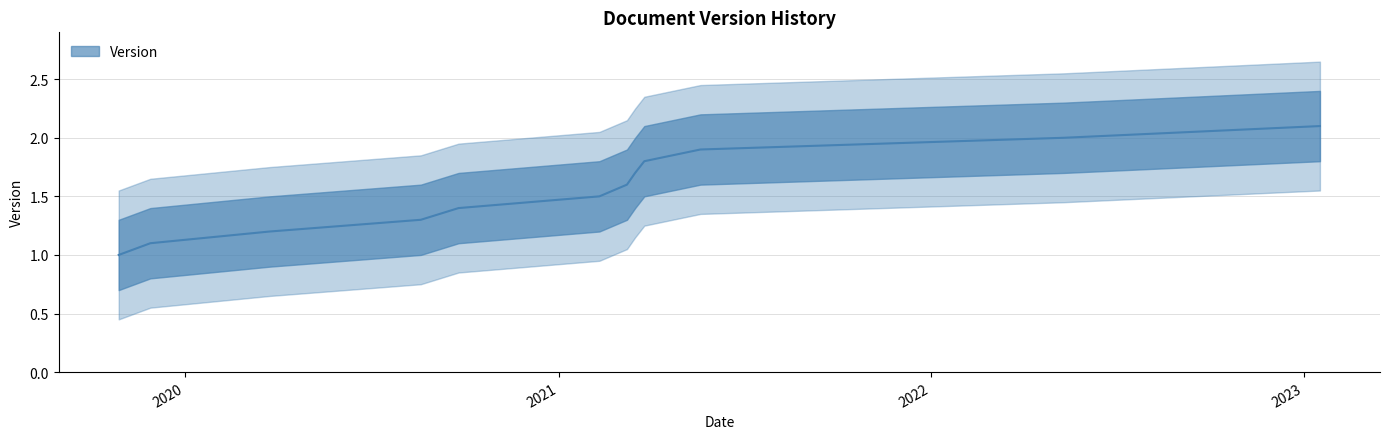

What is the difference between the second highest and minimum values?

1.0